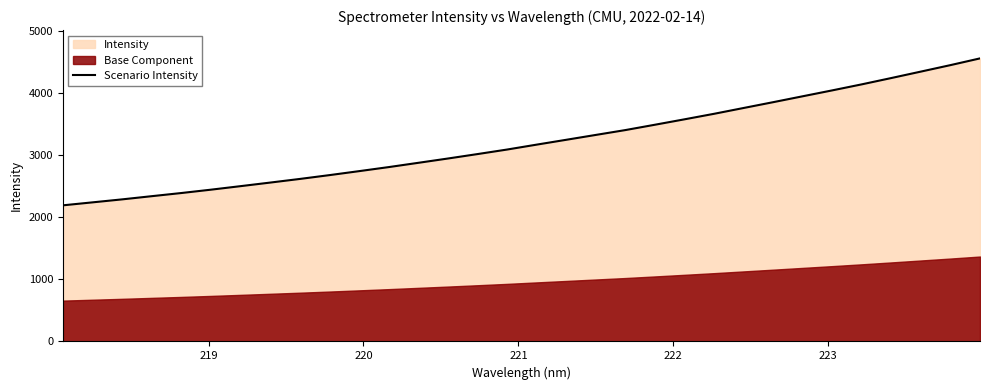

The chart shows a value of 1721.4 at 8. True or false?

False